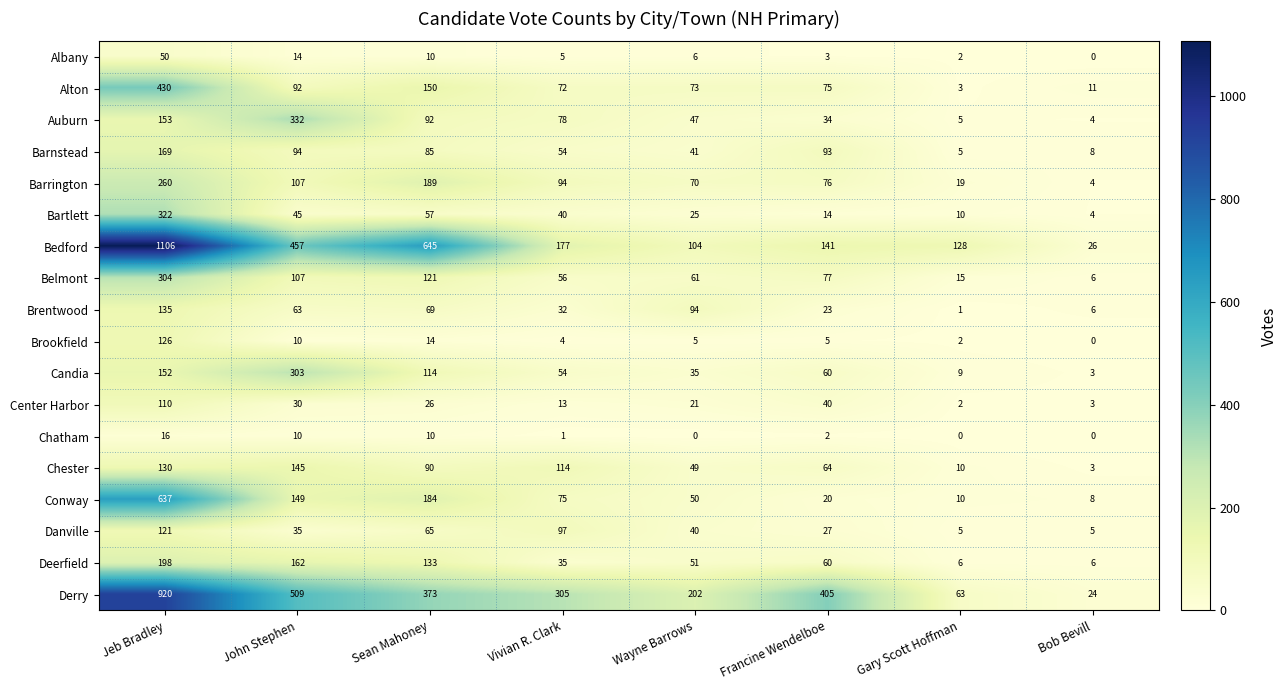

What is the average value of the Danville series?

49